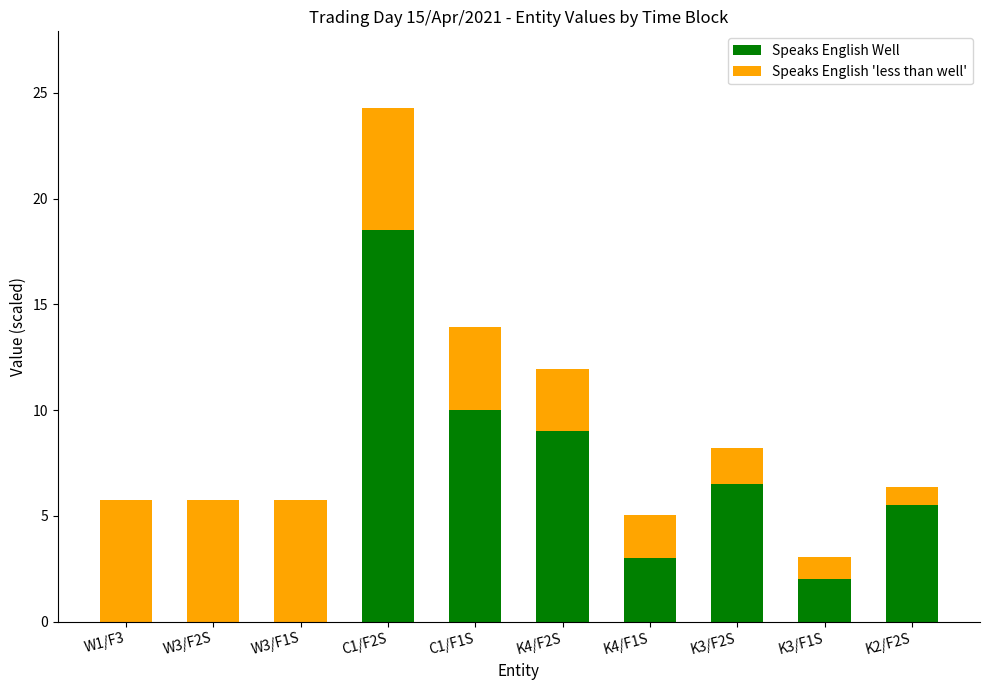

Reading right to left, list the values for the Speaks English Well series.

K2/F2S=5.5	K3/F1S=2.0	K3/F2S=6.5	K4/F1S=3.0	K4/F2S=9.0	C1/F1S=10.0	C1/F2S=18.5	W3/F1S=0.0	W3/F2S=0.0	W1/F3=0.0